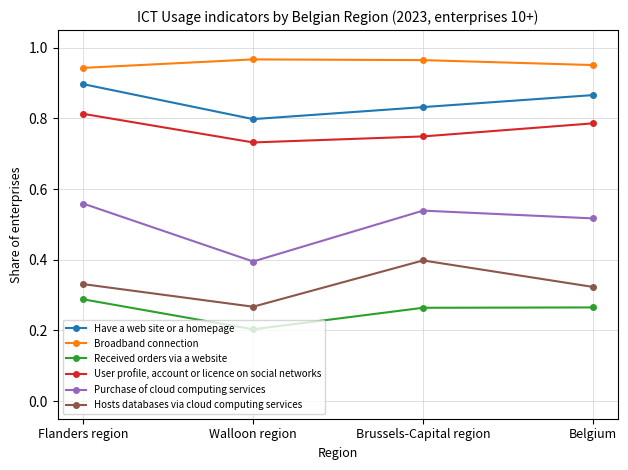

At Belgium, list the series in order from smallest to largest.

Received orders via a website, Hosts databases via cloud computing services, Purchase of cloud computing services, User profile, account or licence on social networks, Have a web site or a homepage, Broadband connection